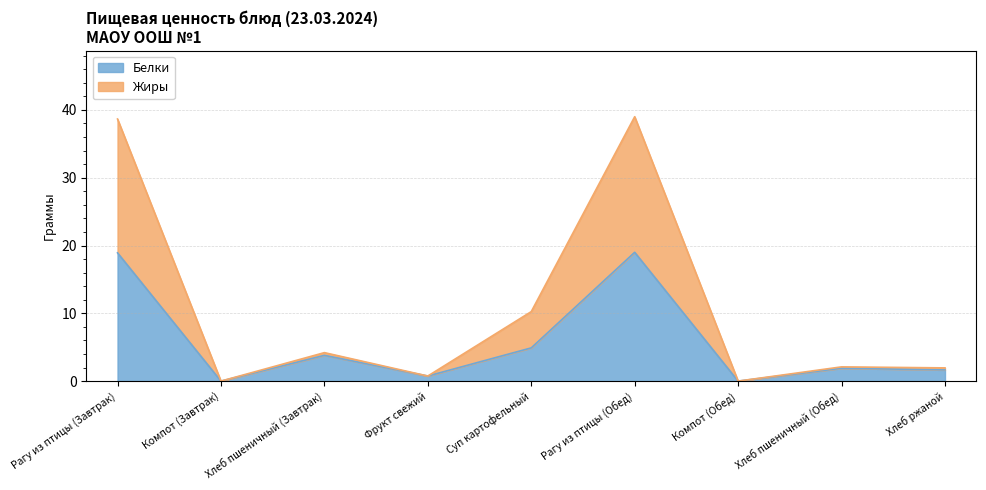

True or false: Белки and Жиры intersect in this chart.

False